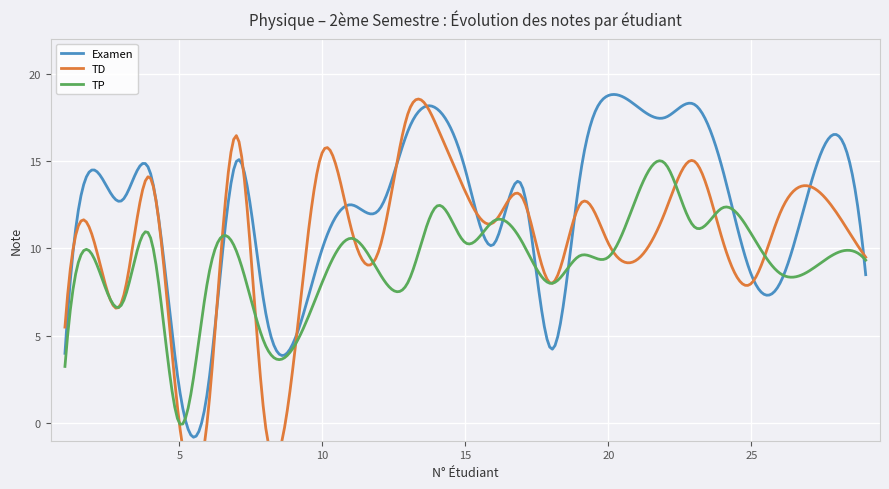

At which category does TD reach its first local valley?

3